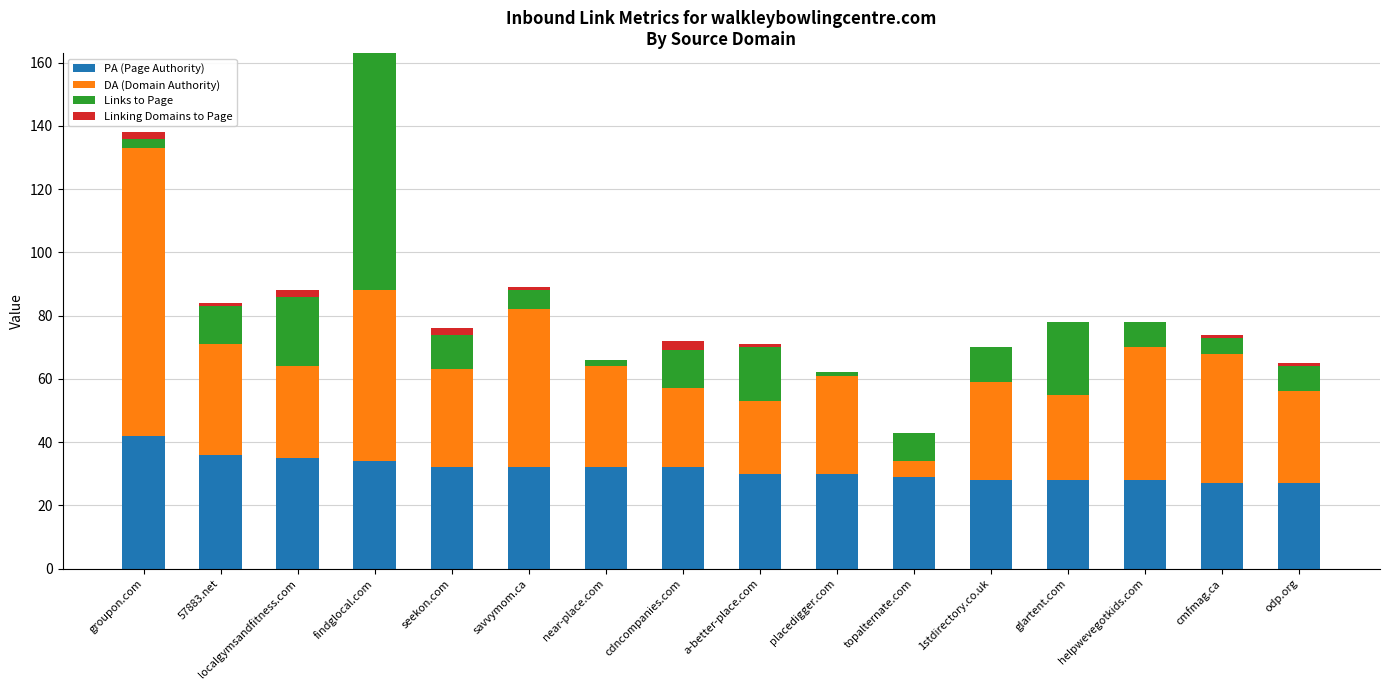

True or false: PA (Page Authority) has a value of 21 at cdncompanies.com.

False